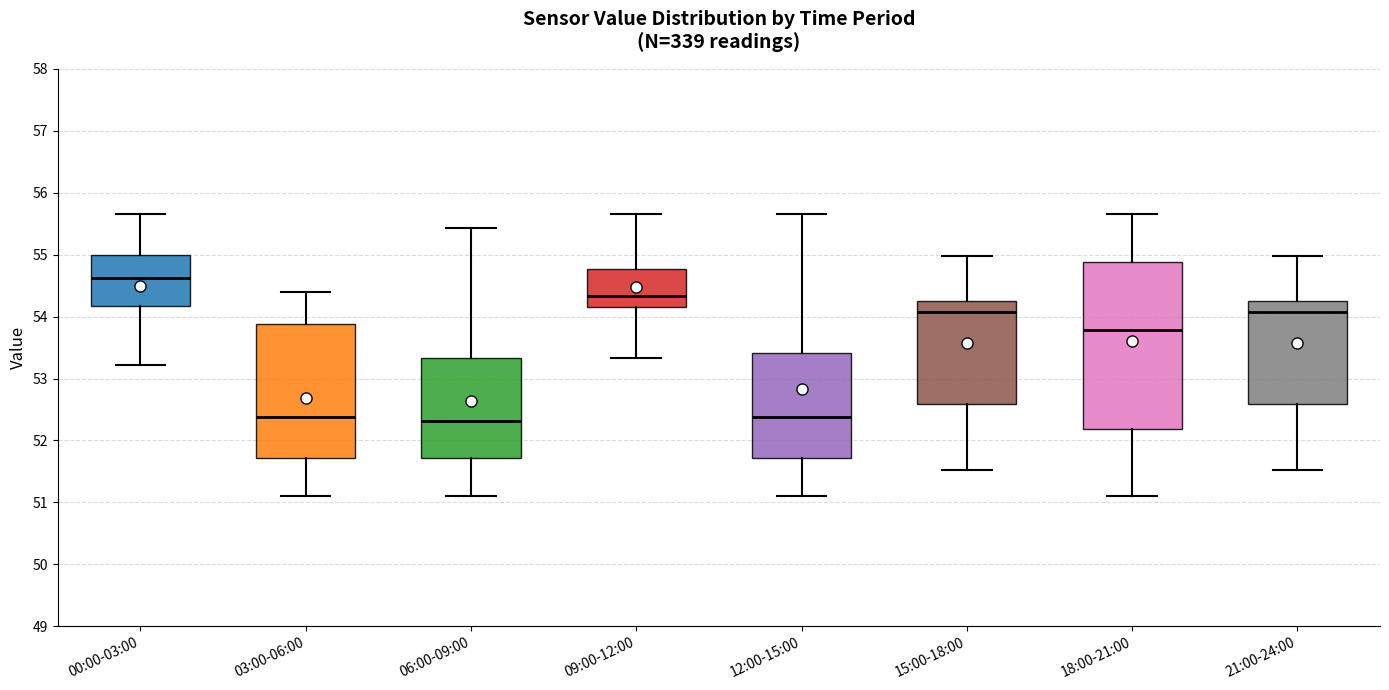

Which box has the highest median line?

00:00-03:00